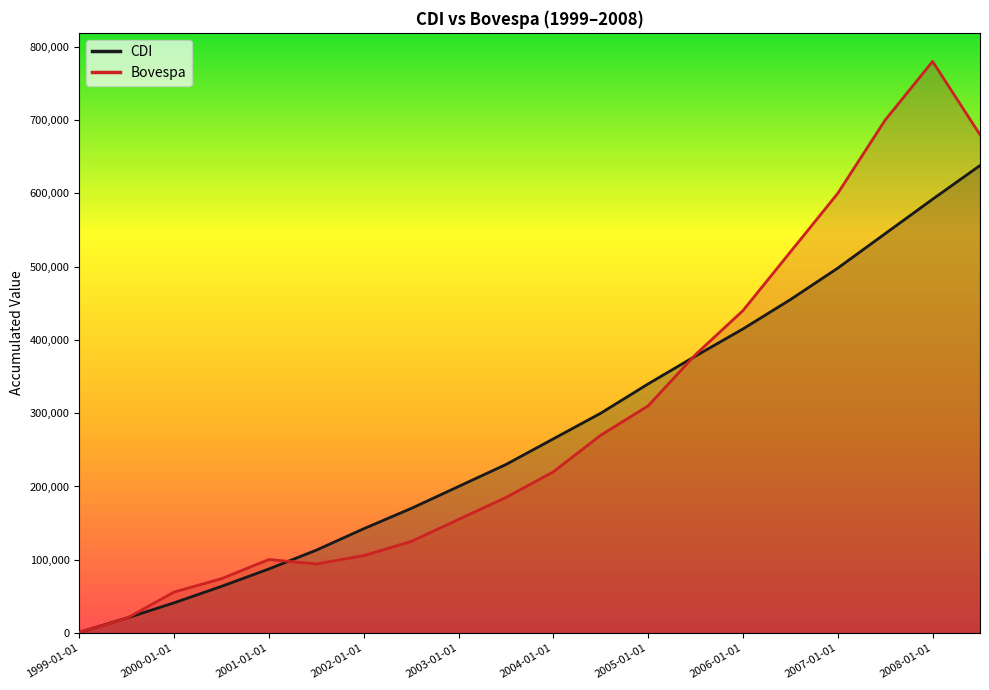

What are all the series names shown in the legend?

CDI, Bovespa